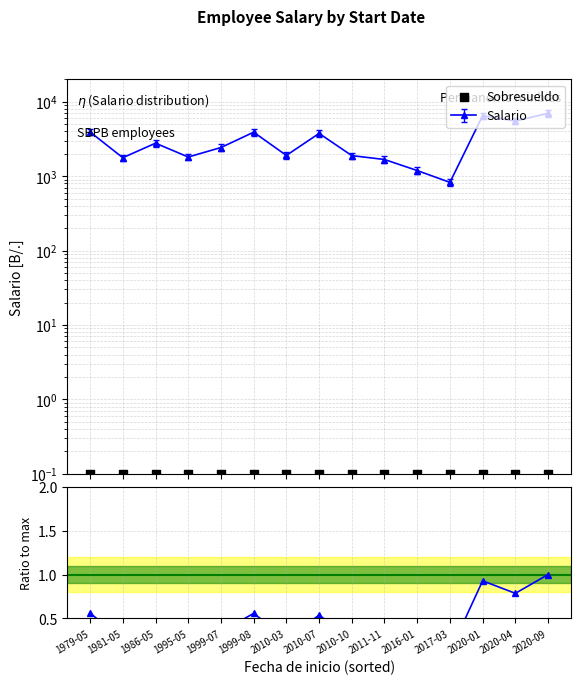

At which category is the sum across all series the highest?

2020-09